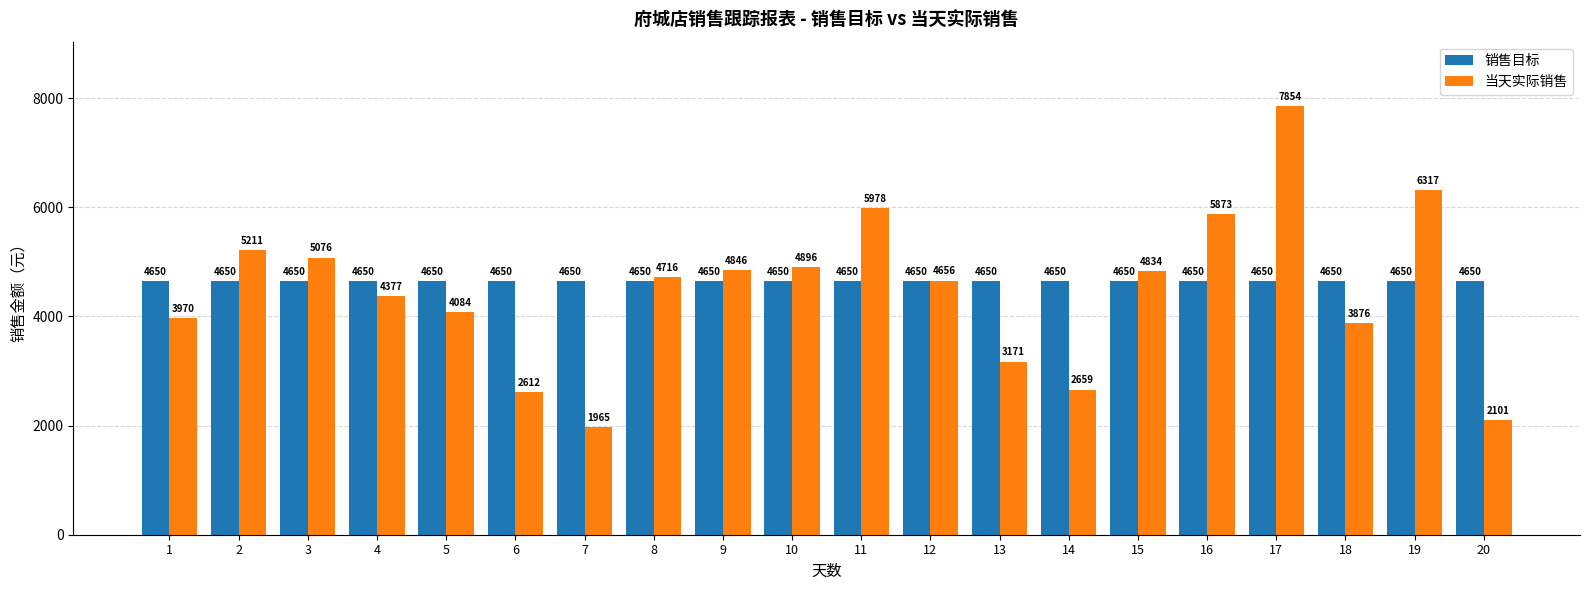

What is the value of the 销售目标 bar at the 8th from the left?

4650.0